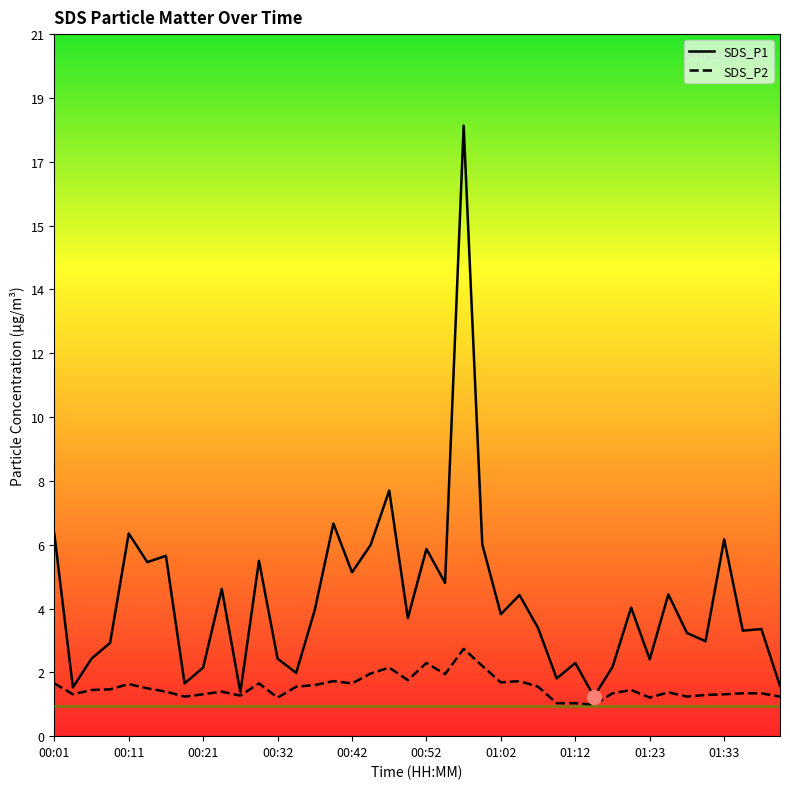

True or false: SDS_P1 and SDS_P2 cross at least once.

False